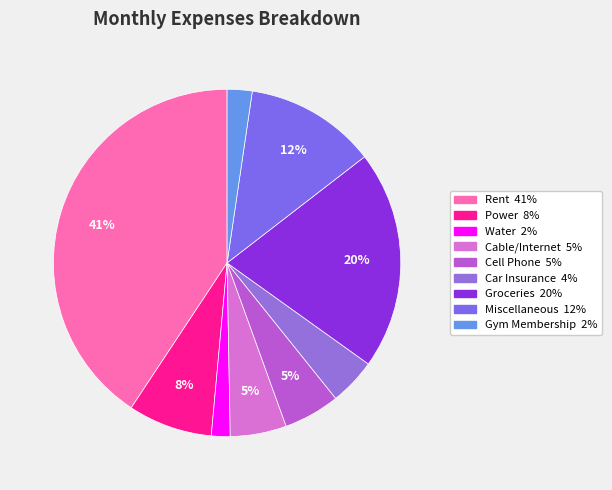

To the nearest percent, what portion does Car Insurance represent?

4%